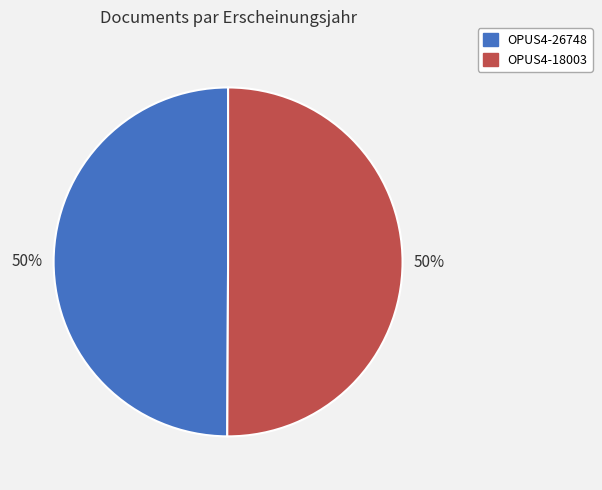

Approximately how many times larger is the value at OPUS4-18003 compared to OPUS4-26748?

1.0